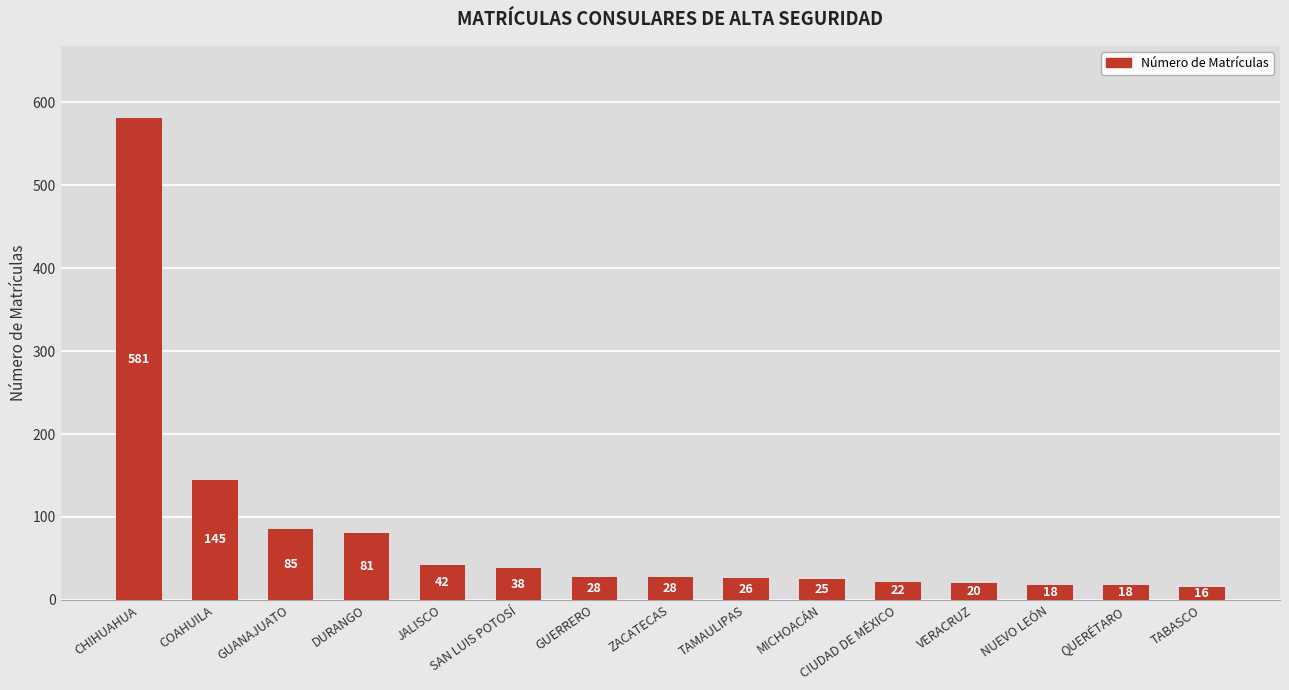

At which label does the data first exceed 28?

CHIHUAHUA